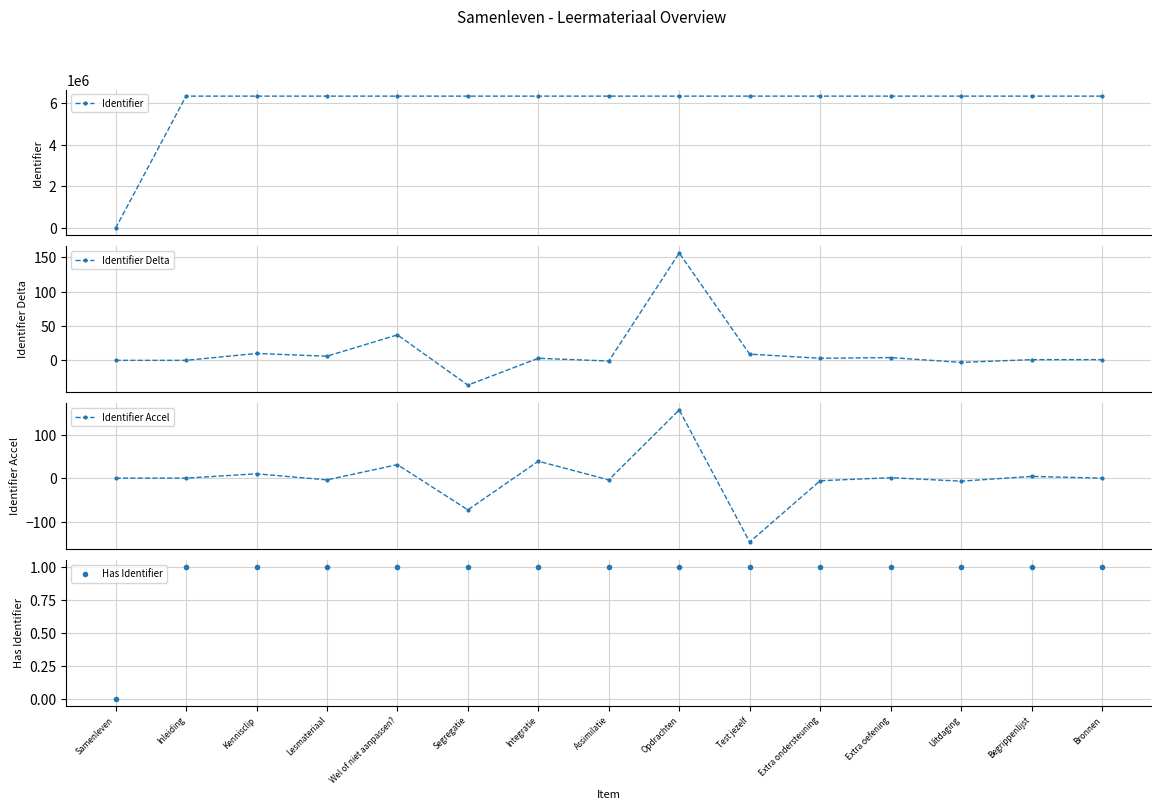

Is it true that Identifier Accel equals -19 at Segregatie?

False